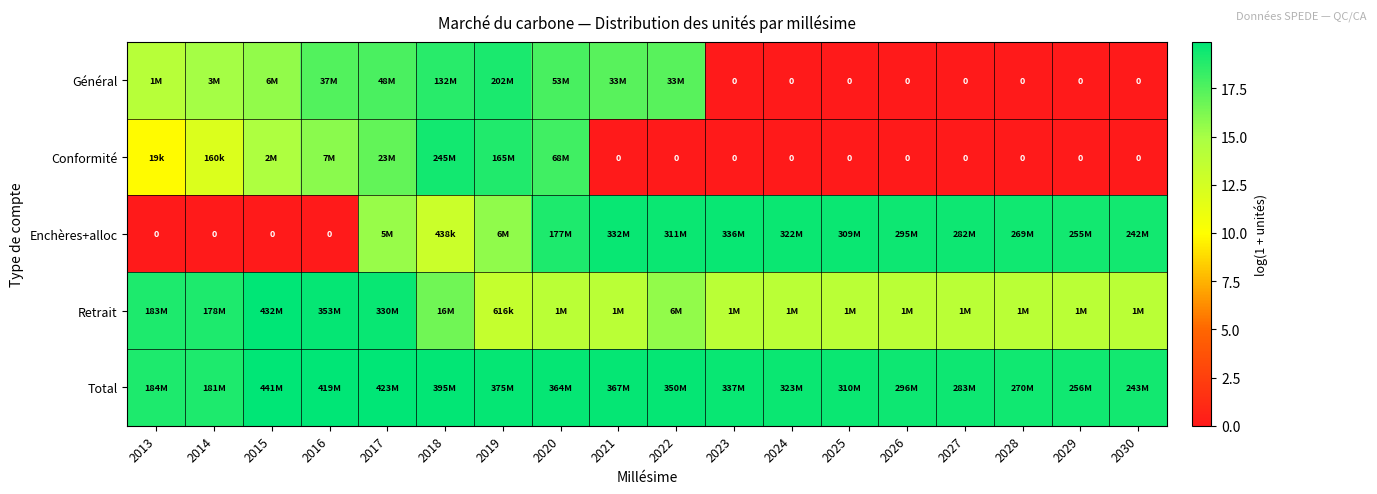

Which series has the largest range (max minus min)?

Enchères+alloc